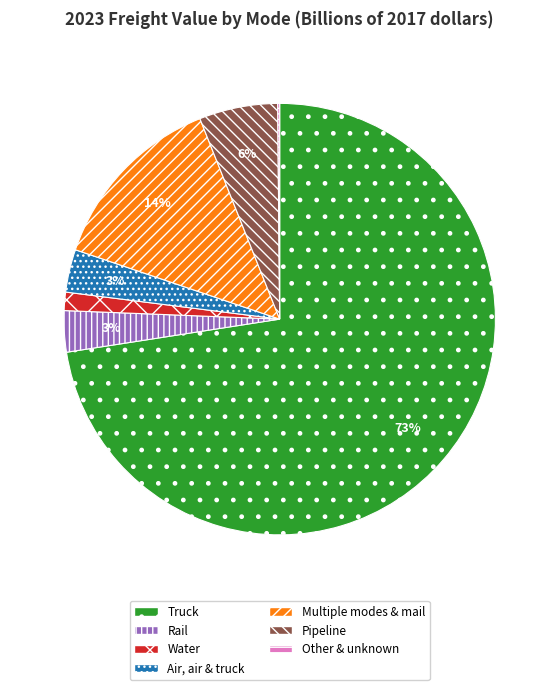

Approximately how many times larger is the value at Multiple modes & mail compared to Pipeline?

2.3